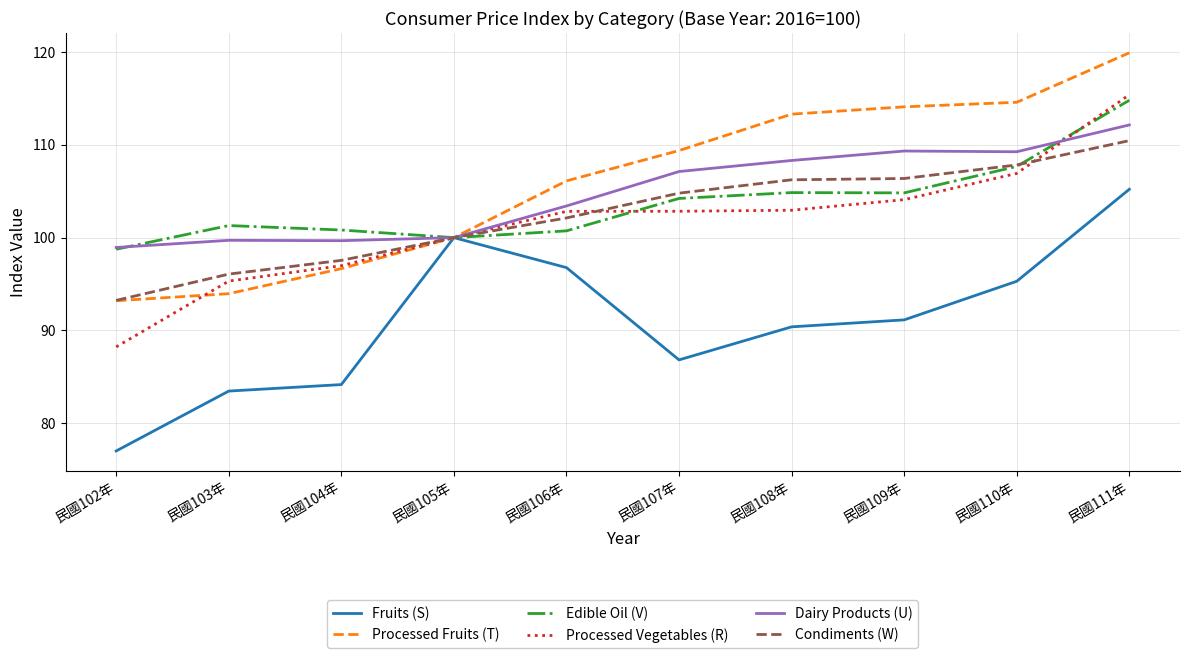

Does the chart have visible grid lines?

Yes